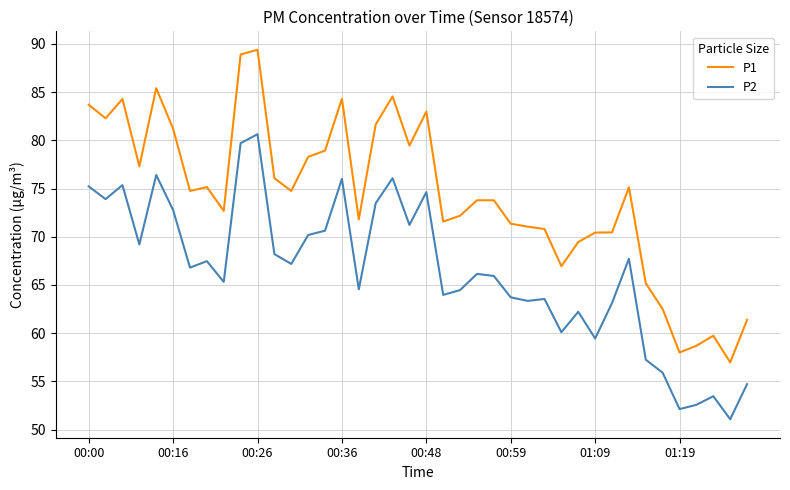

Rank the series by their average value, from lowest to highest.

P2, P1